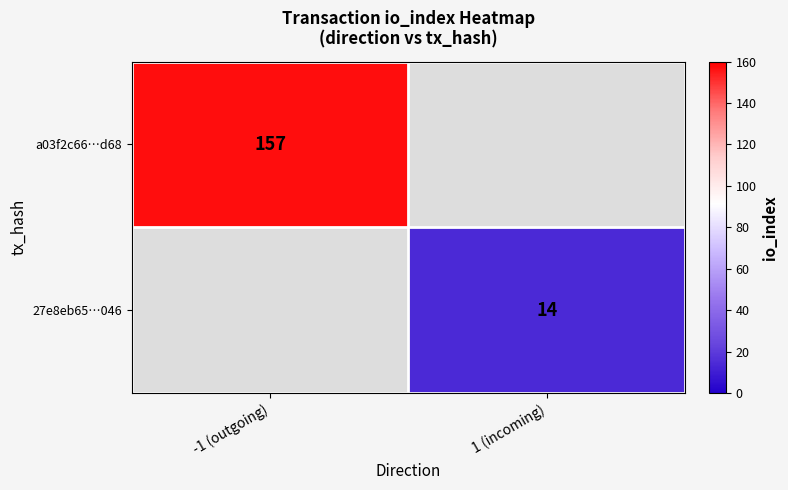

Is it true that a03f2c66…d68 equals 93 at -1 (outgoing)?

False